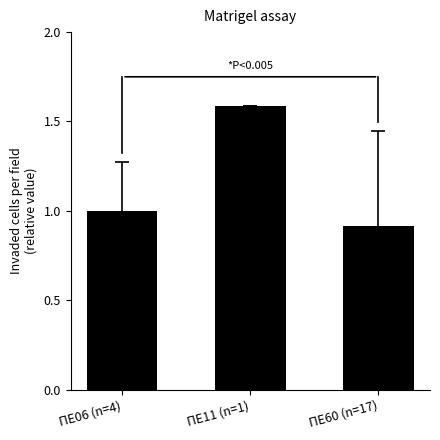

Reading left to right, transcribe all the data shown in this chart.

ΠΕ06 (n=4)=1.0	ΠΕ11 (n=1)=1.6	ΠΕ60 (n=17)=0.9